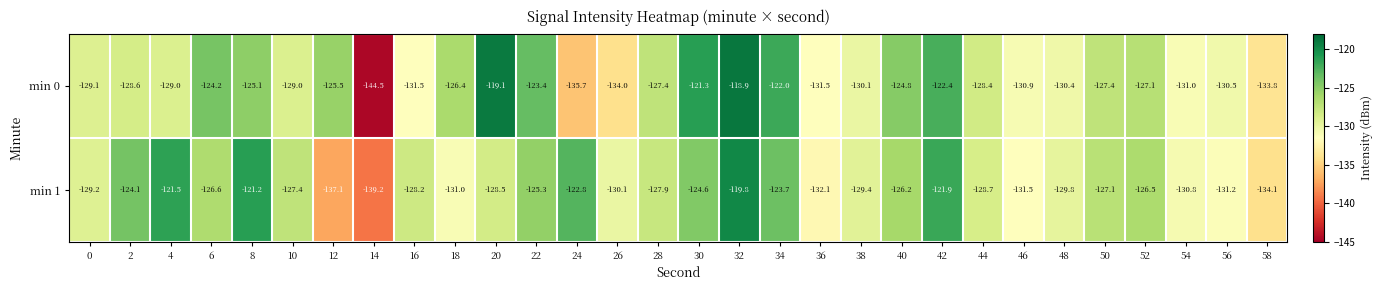

Rank the series by their average value, from highest to lowest.

min 1, min 0